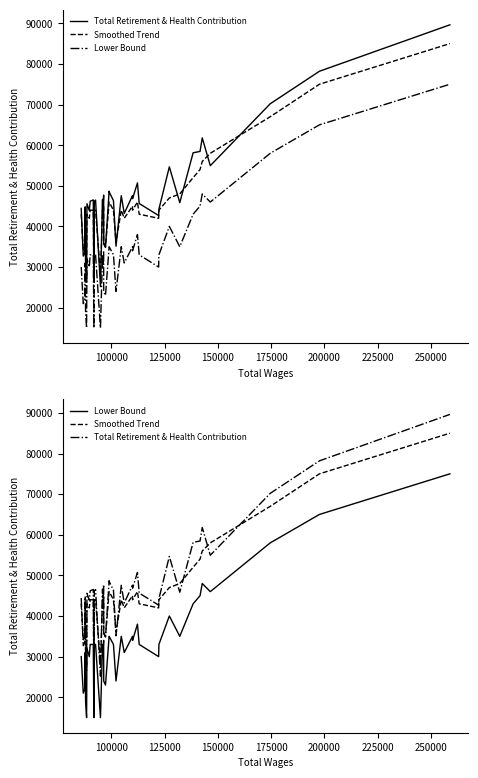

Which series has the largest total across all categories?

Total Retirement & Health Contribution